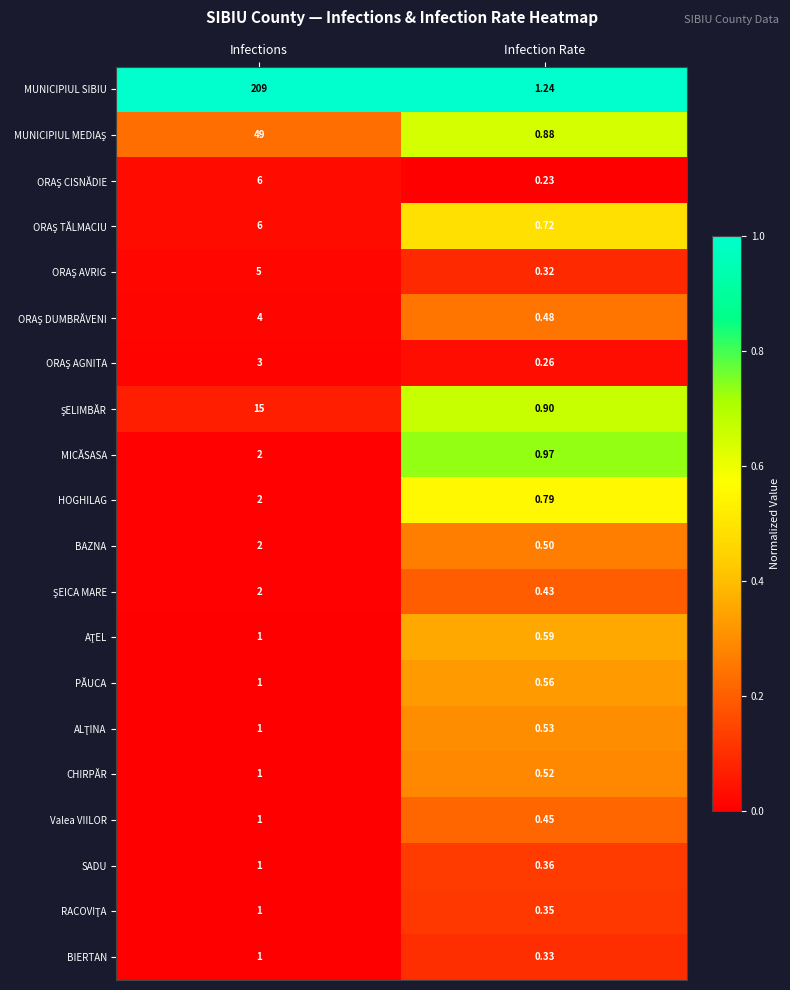

Which category has the highest value across all series?

Infections